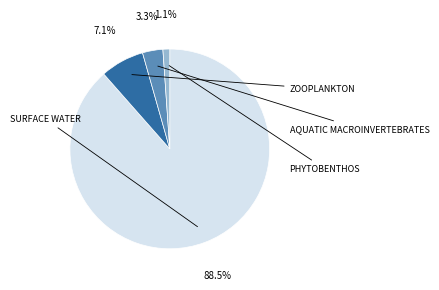

How many segments does this pie chart have?

4